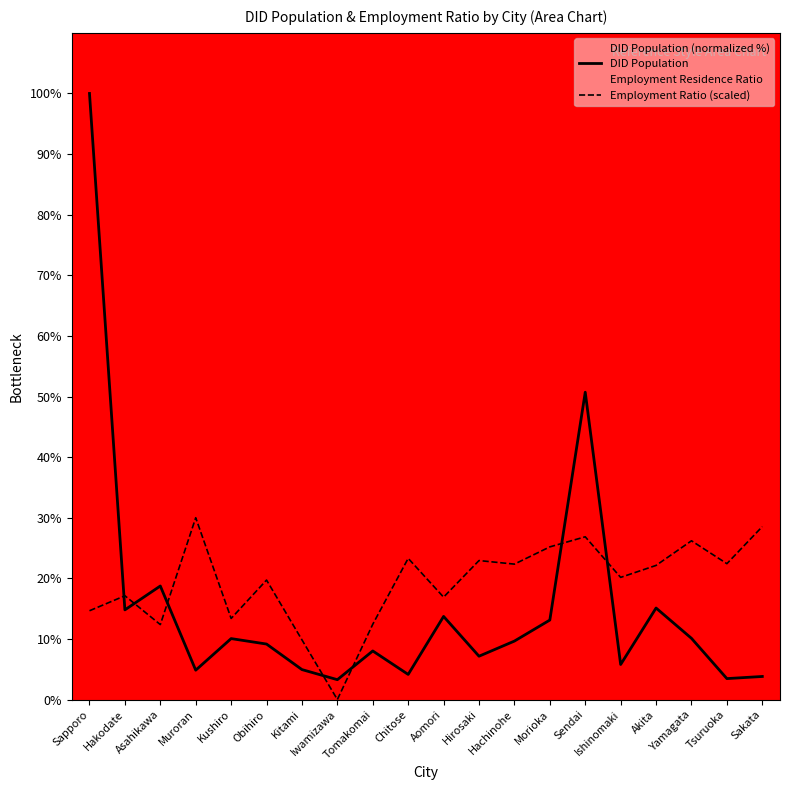

Does the chart display data point markers on the line(s)?

No